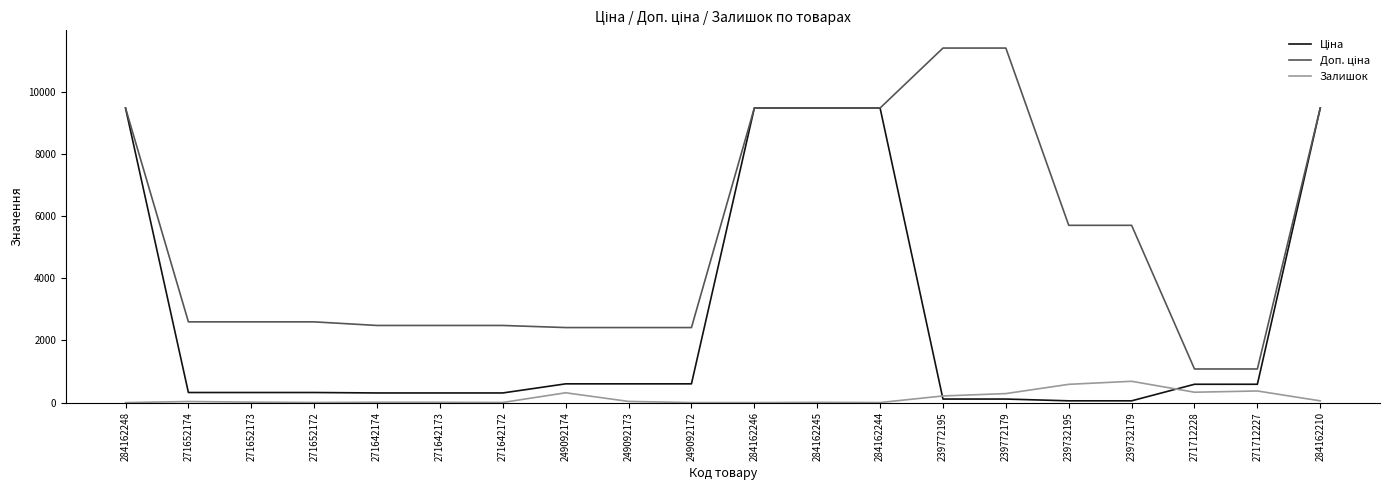

What is the greatest value displayed?

11410.0